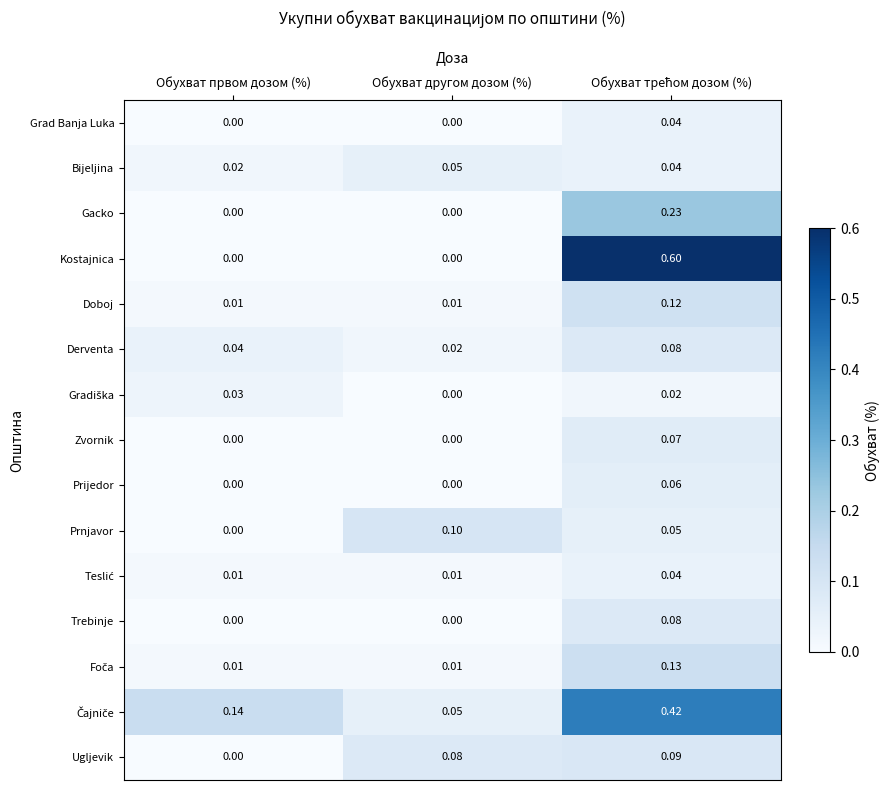

Which series has the largest range (max minus min)?

Kostajnica